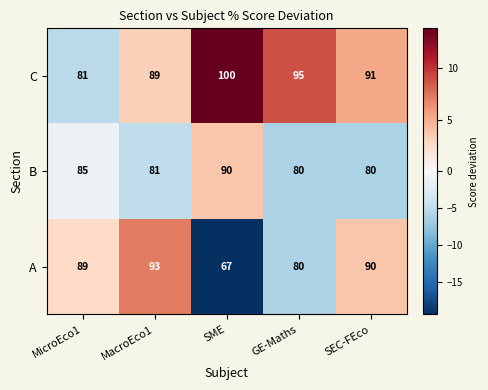

Where is B nearest to the value 85?

MicroEco1